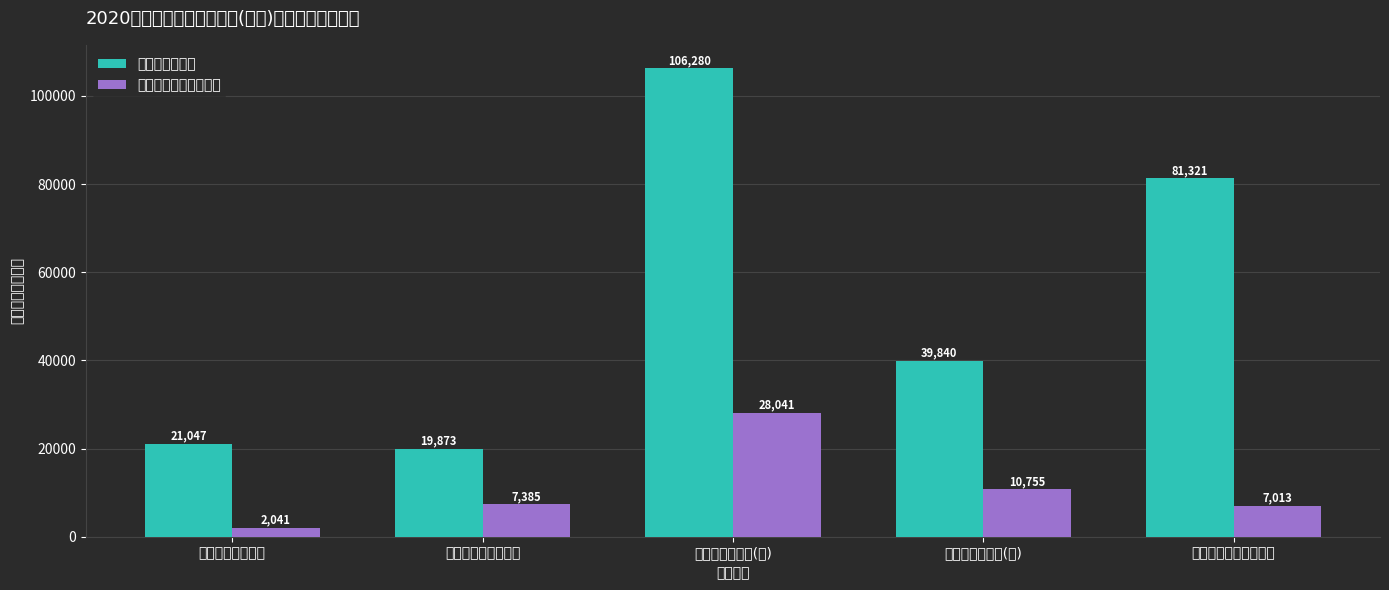

What position from the right is 机关工资福利支出?

5